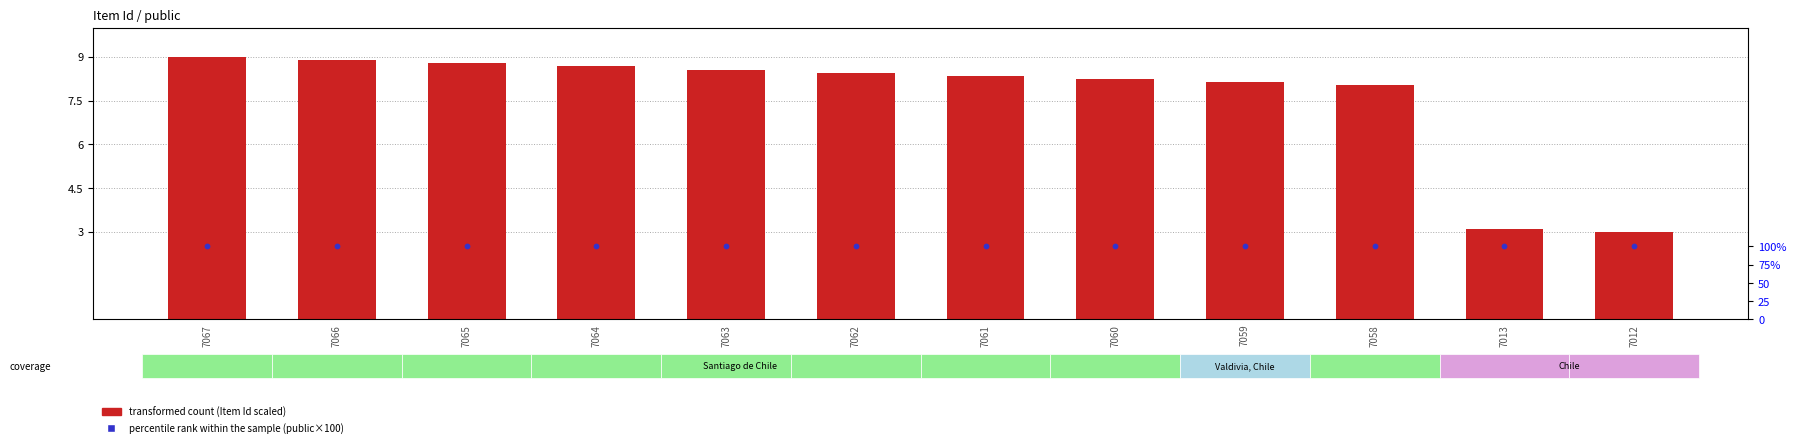

Which series reaches the minimum Y coordinate?

transformed count (Item Id scaled)